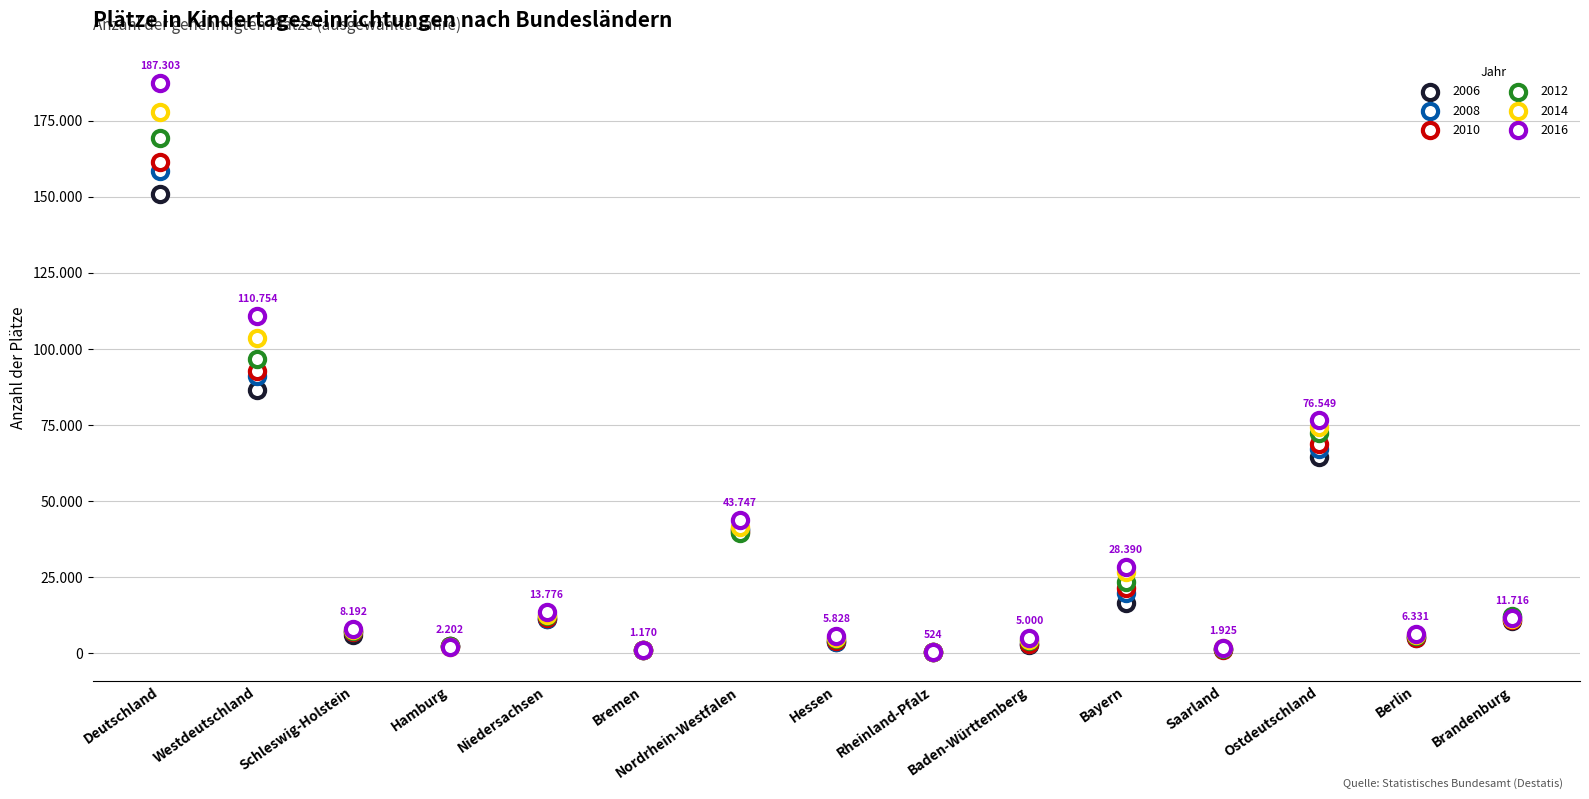

Which series contains the lowest Y value?

2008